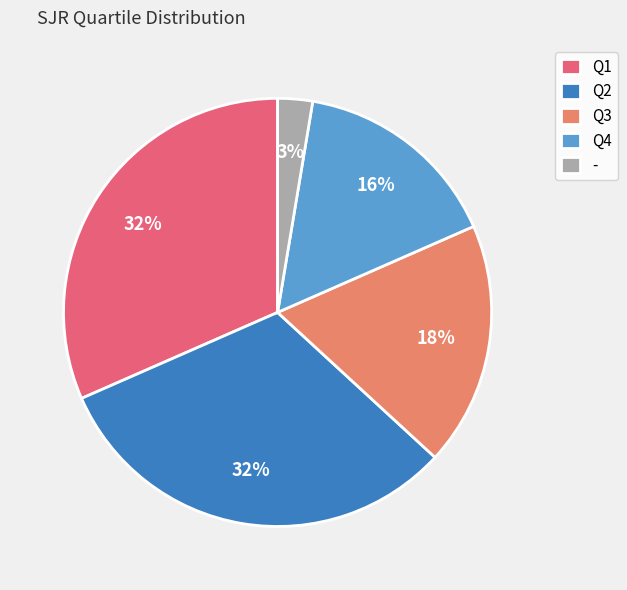

Count the number of slices in the pie.

5